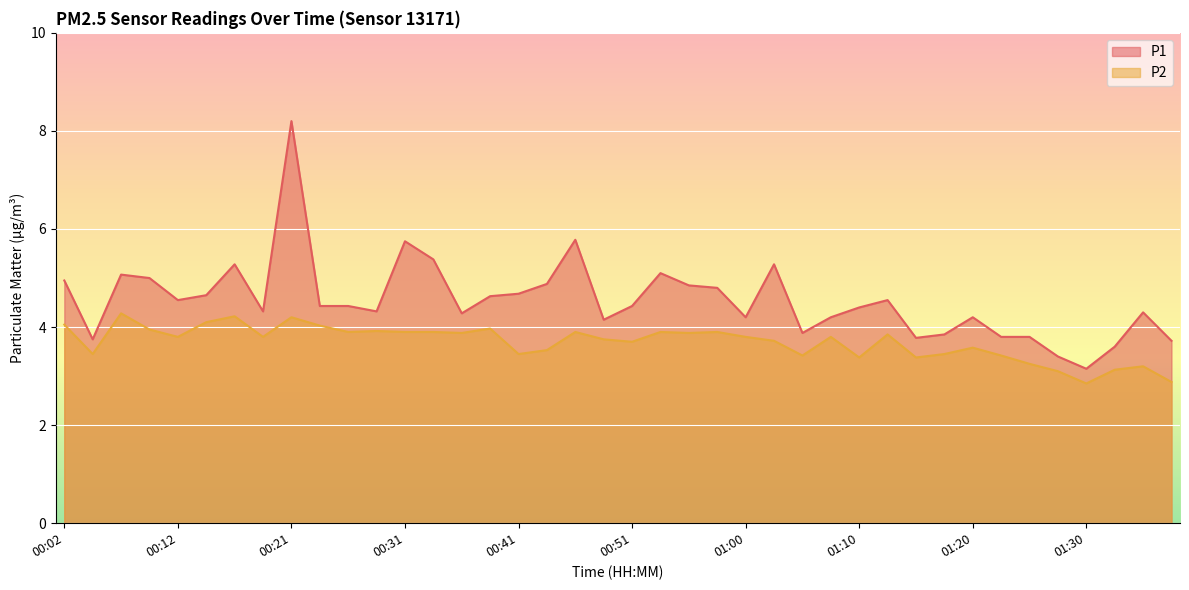

True or false: P1 has a value of 6.0 at 01:37.

False